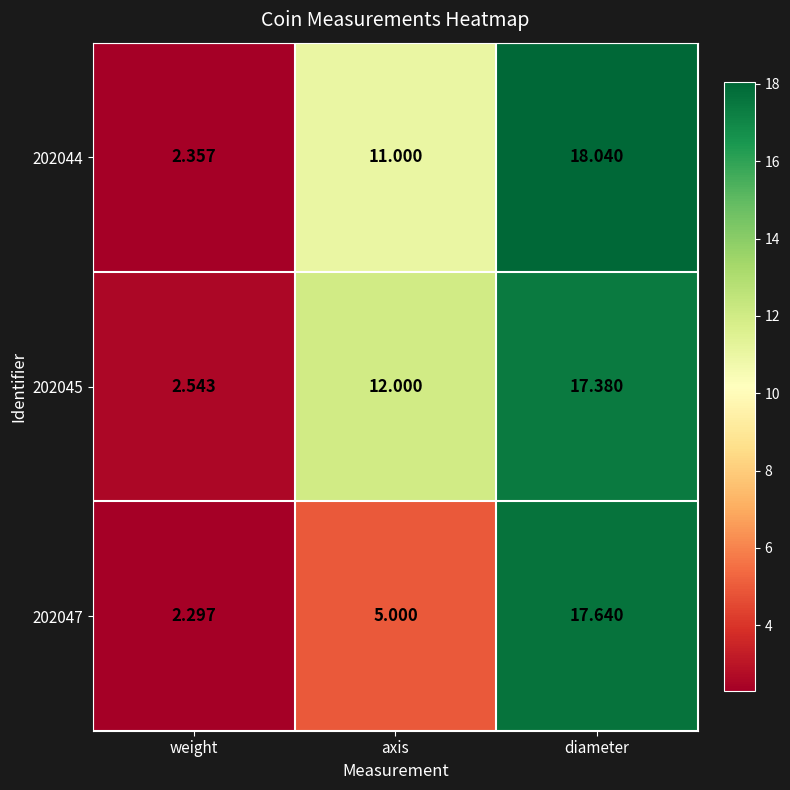

Count the number of categories in the chart.

3